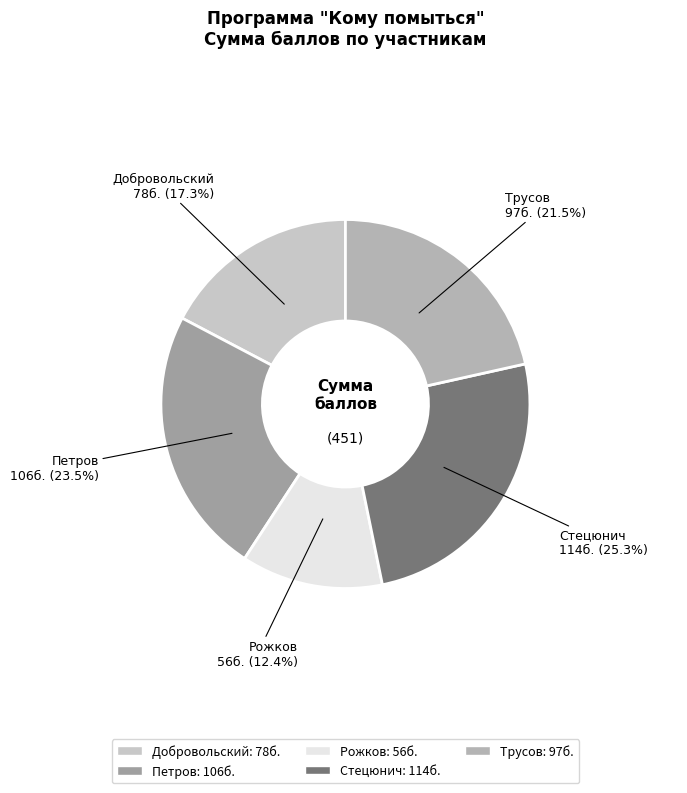

What is the ratio of the value at Стецюнич to the value at Петров?

1.1